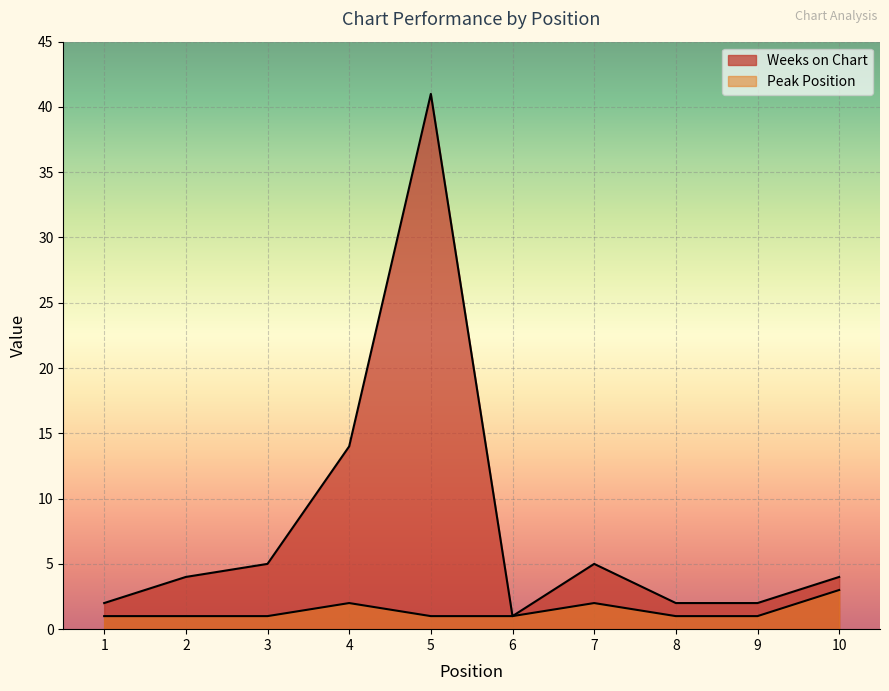

True or false: Peak Position and Weeks on Chart cross at least once.

False